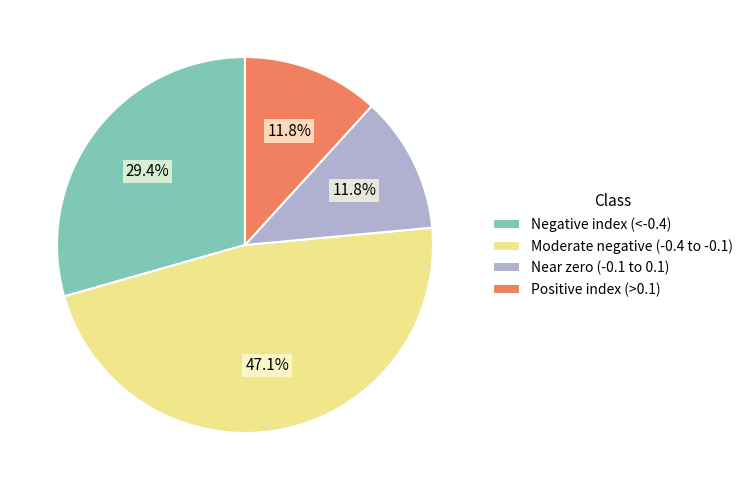

What portion of the pie excludes Moderate negative (-0.4 to -0.1)?

52.9%